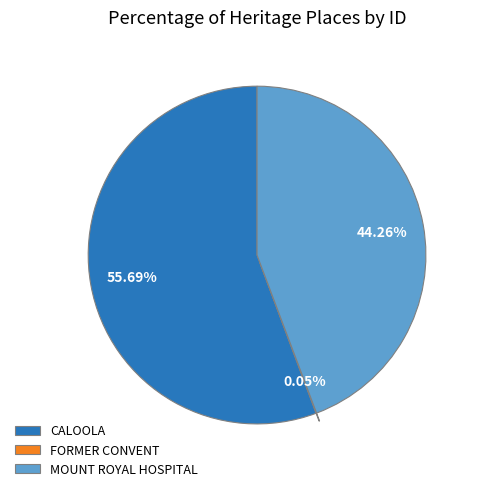

Which slice is the largest?

CALOOLA